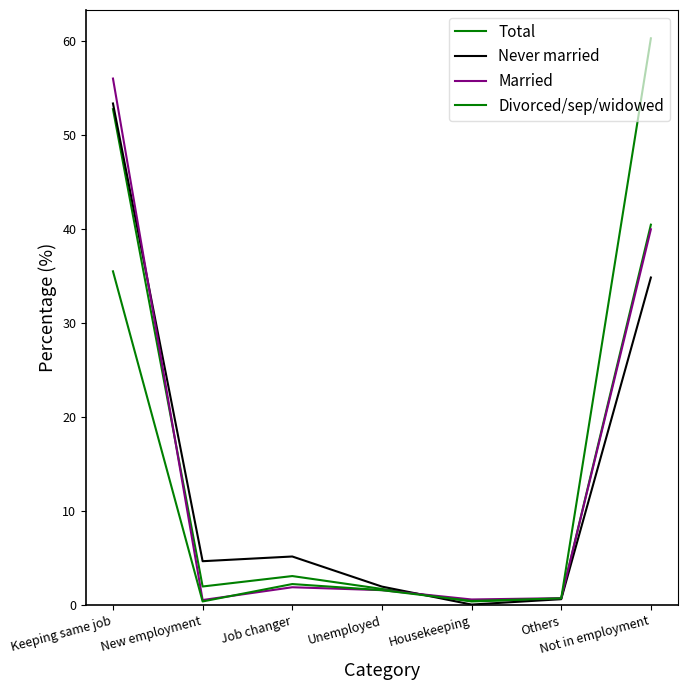

True or false: Divorced/sep/widowed has more than 0 points higher than both neighbors.

True